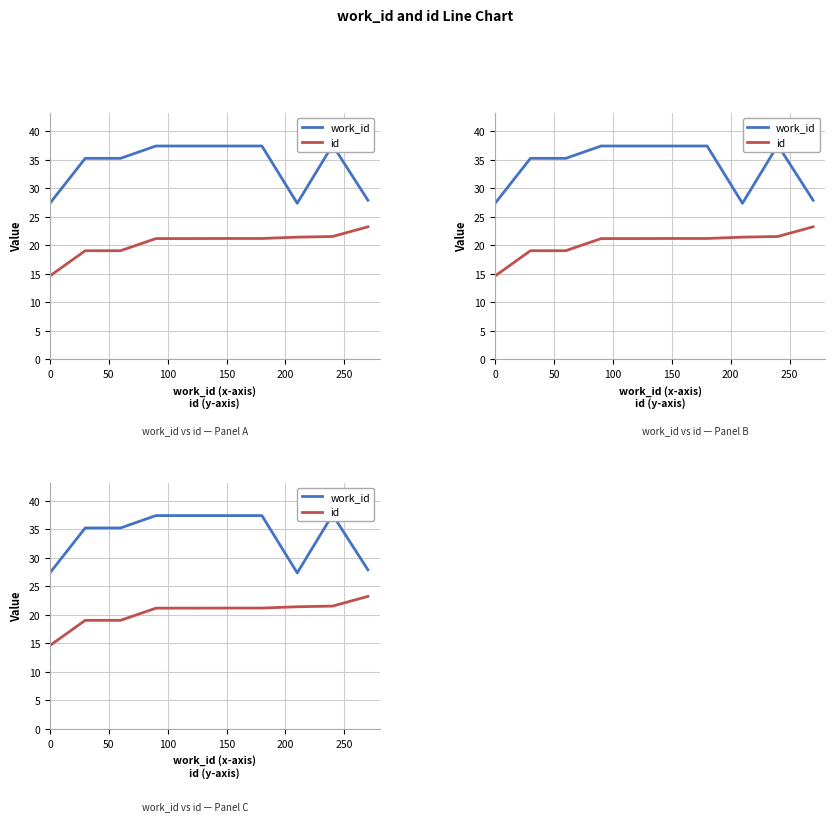

How many lines are shown in the chart?

2